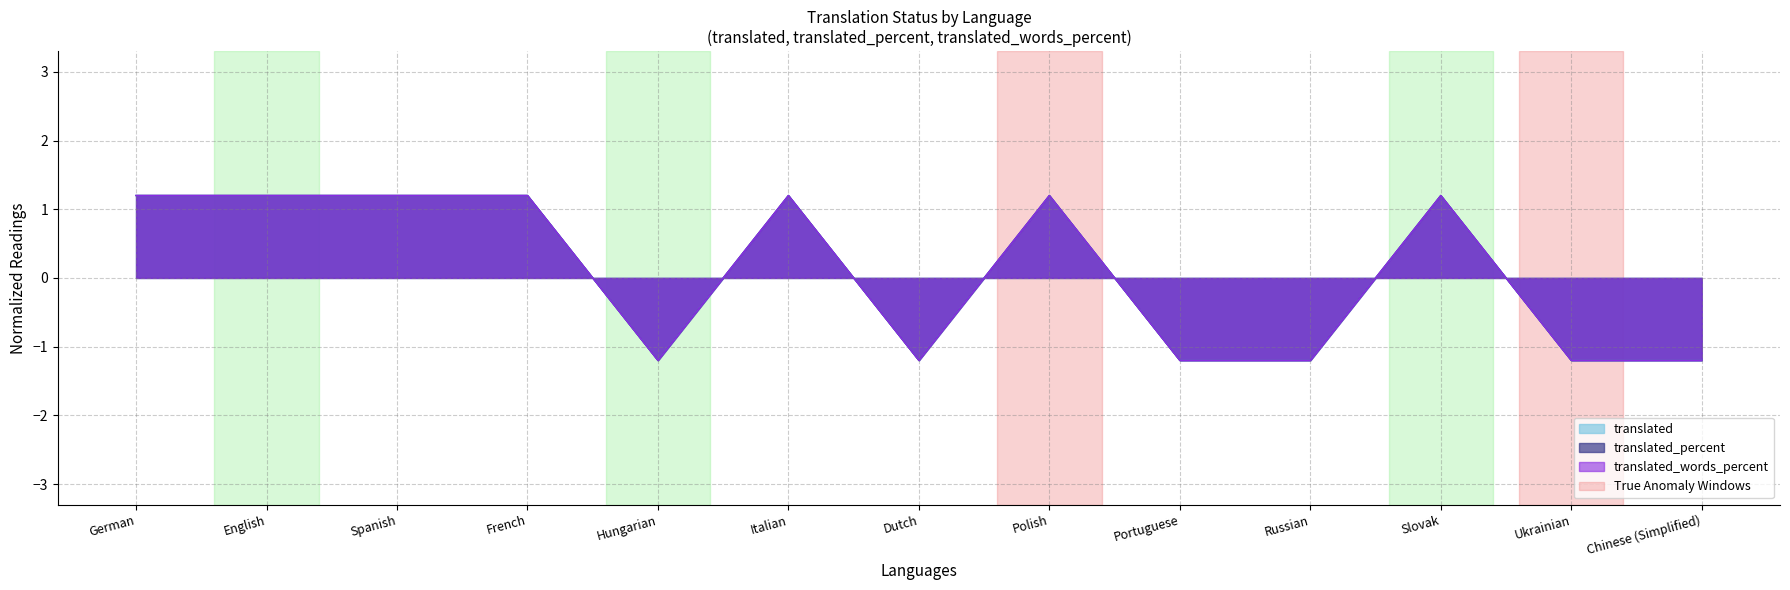

What is the approximate value of translated at Slovak?

1.2